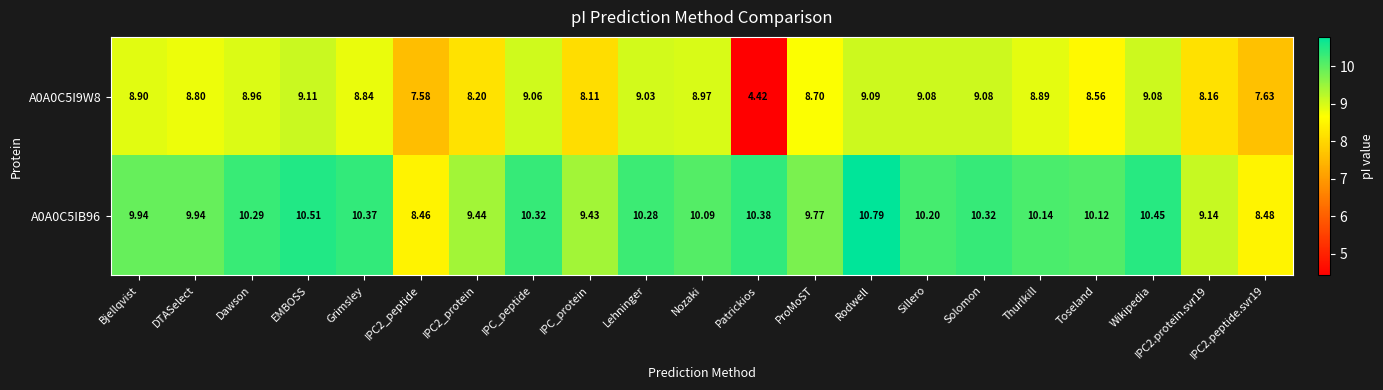

At which category does the chart reach its minimum across all series?

Patrickios